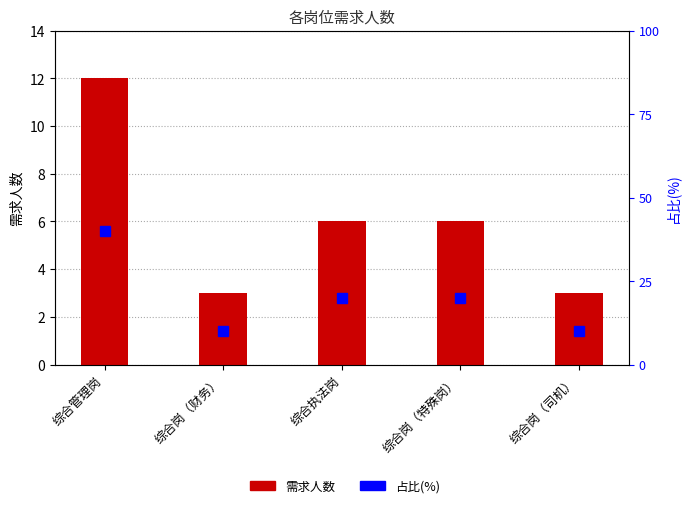

Reading left to right, what are all the values shown in this chart?

需求人数: 12	3	6	6	3
占比(%): 40	10	20	20	10